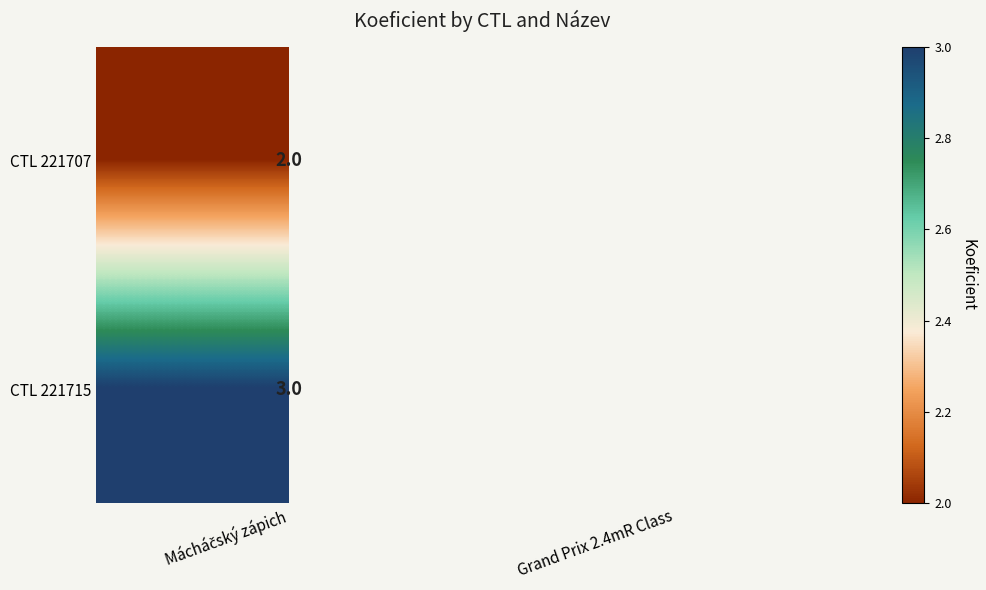

Is the value of CTL 221707 at Mácháčský zápich greater than the value of CTL 221715 at Mácháčský zápich?

No